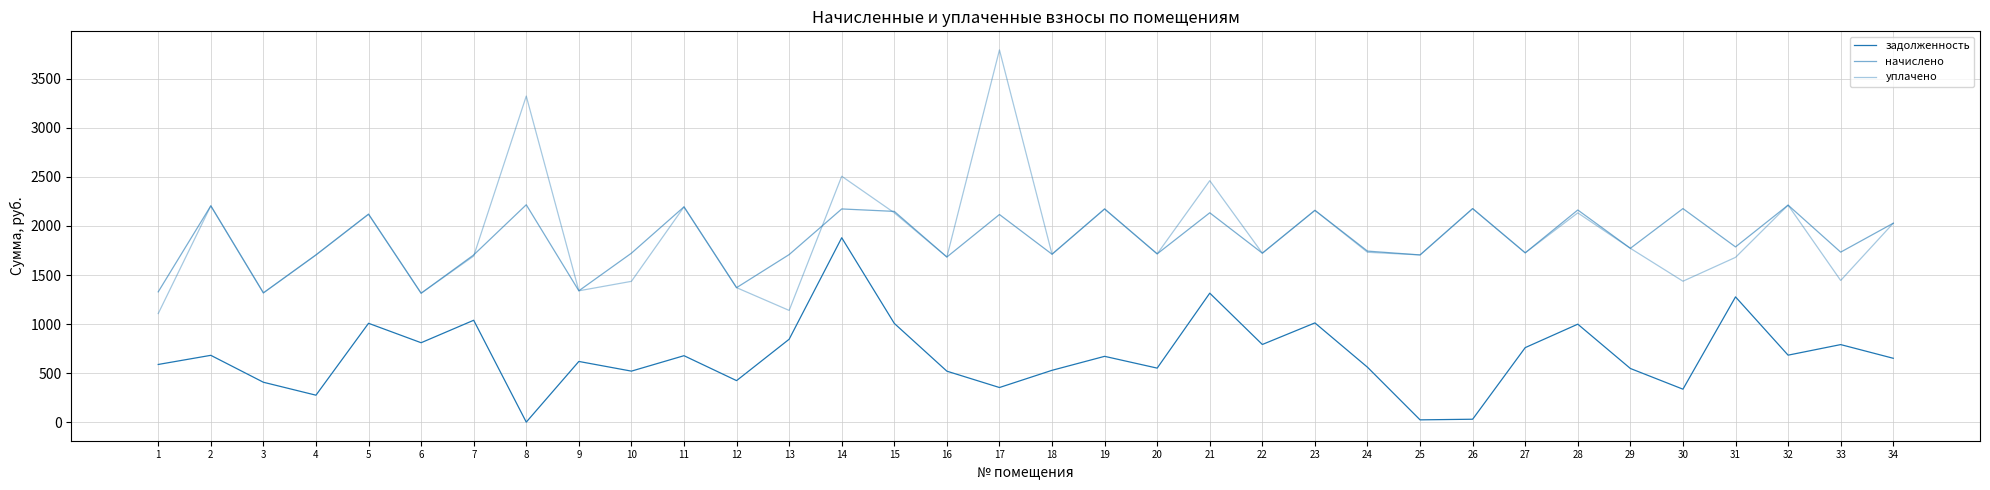

True or false: начислено and задолженность intersect in this chart.

False